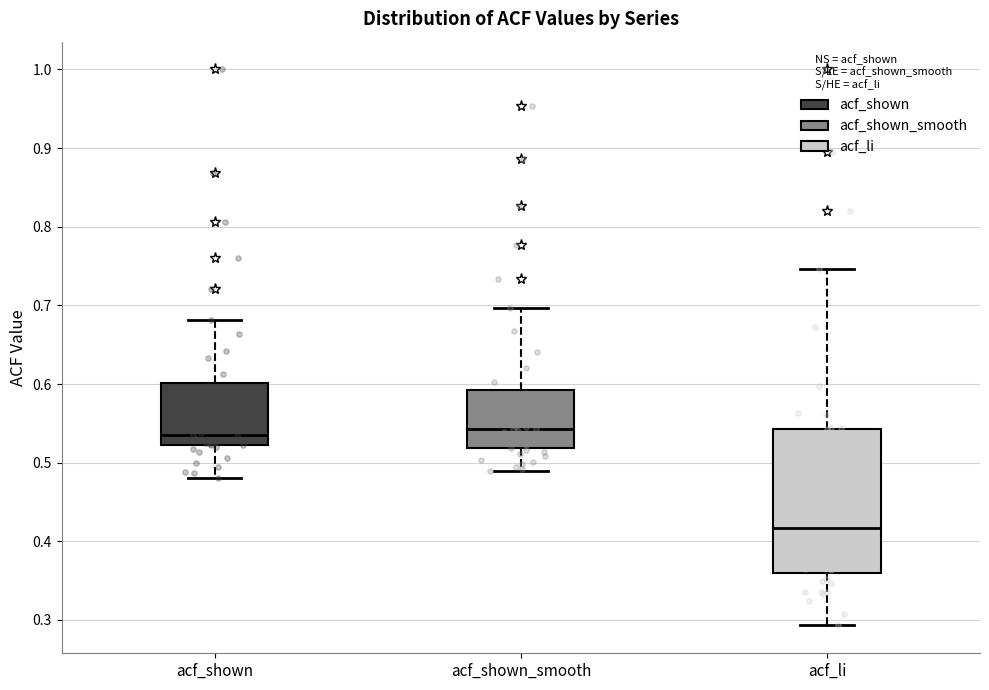

Reading left to right, read every box against the y-axis: the position of its median line, the range the box covers, and the ends of its whiskers. The values are not printed on the chart, so give them approximately, as read against the axis.

acf_shown: median 0.54, box 0.52 to 0.60, whiskers 0.48 to 0.68
acf_shown_smooth: median 0.54, box 0.52 to 0.59, whiskers 0.49 to 0.70
acf_li: median 0.42, box 0.36 to 0.54, whiskers 0.29 to 0.75